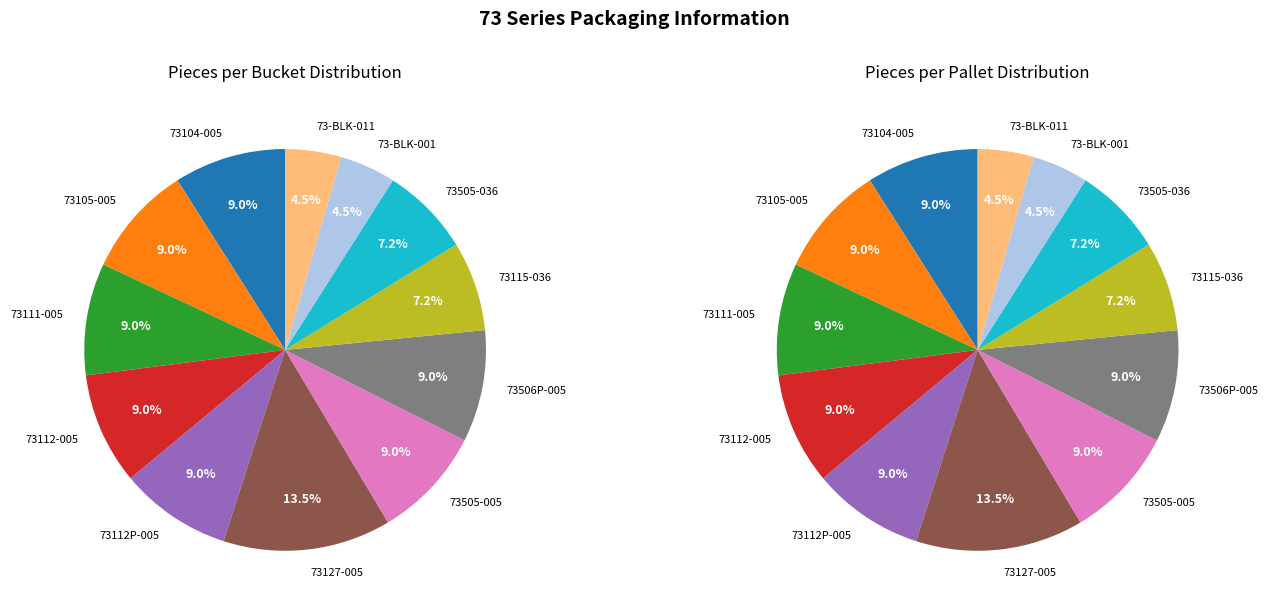

Is there any slice that represents more than half of the pie?

No